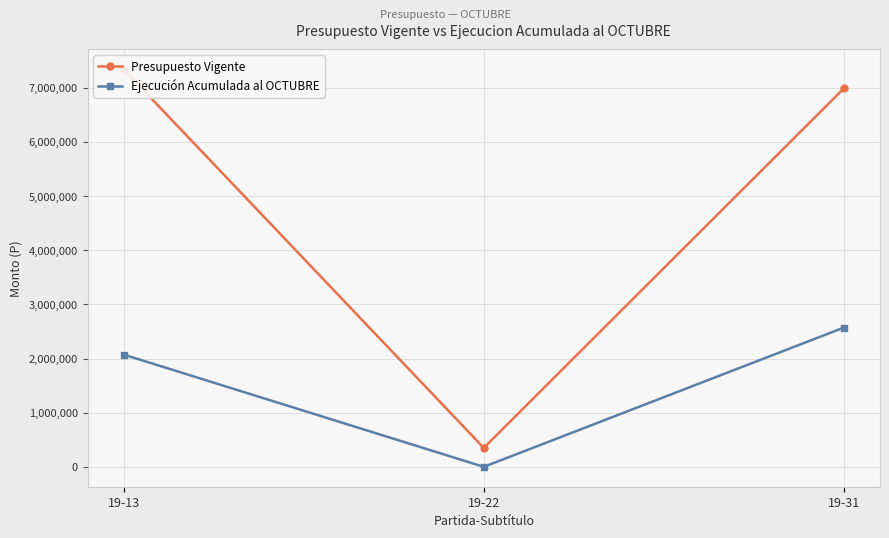

The Ejecución Acumulada al OCTUBRE series shows 2072880 at 19-13. True or false?

True